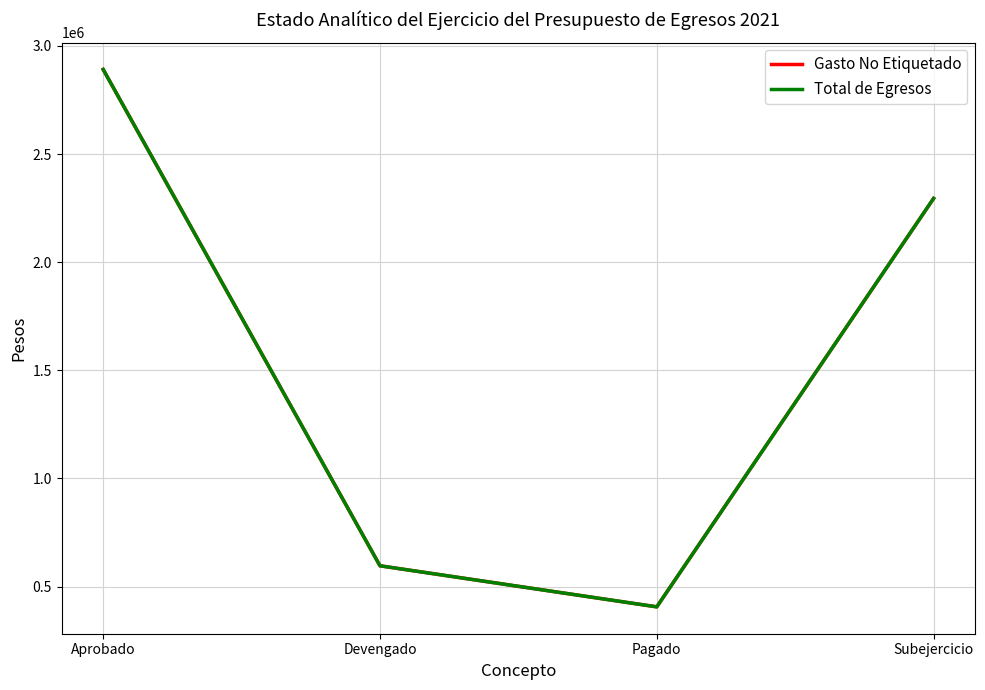

Is the value of Gasto No Etiquetado at Devengado greater than the value of Total de Egresos at Pagado?

Yes